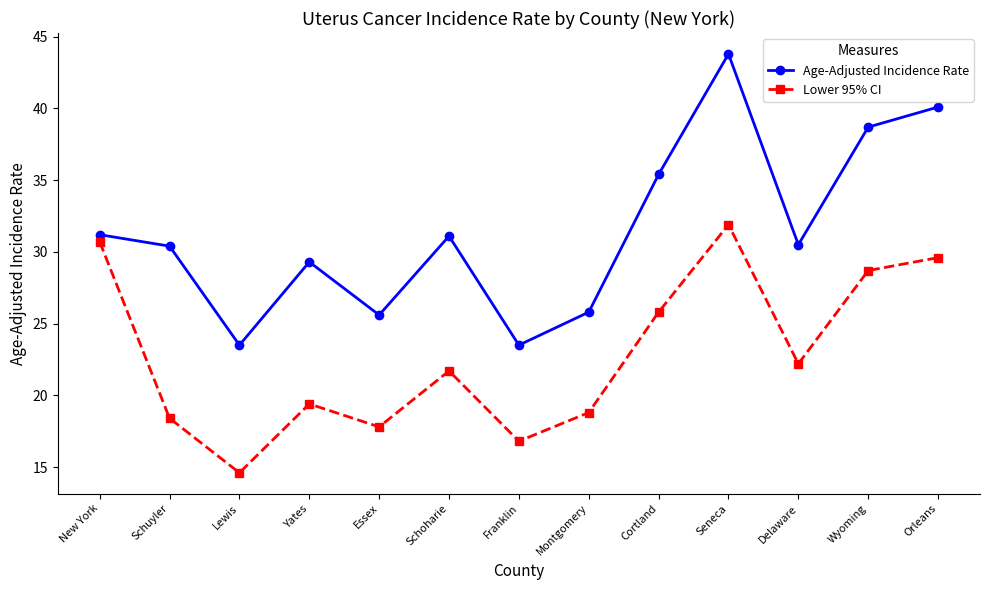

Does the chart display data point markers on the line(s)?

Yes